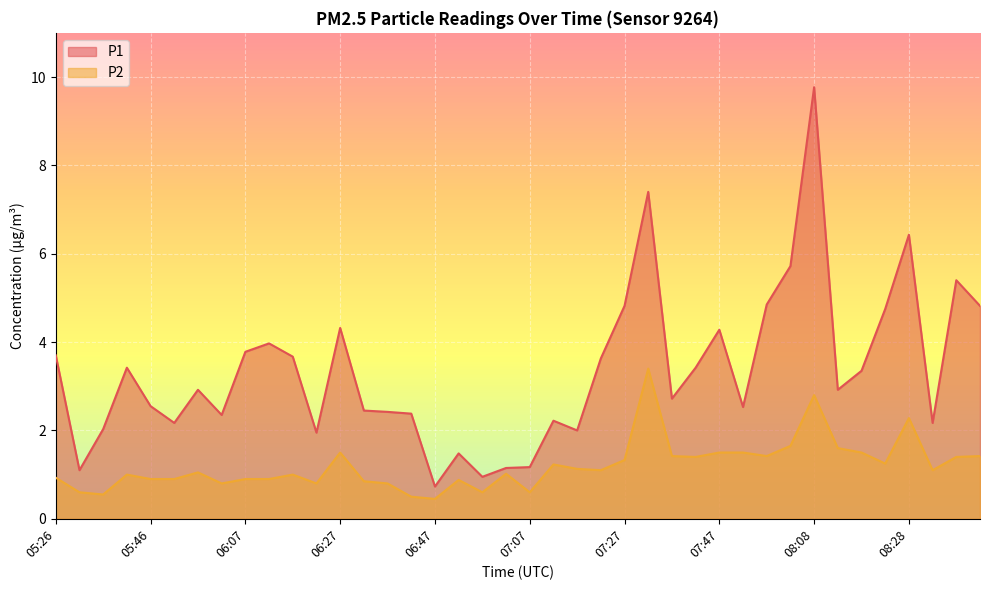

Between 05:46 and 07:53, which is larger?

05:46